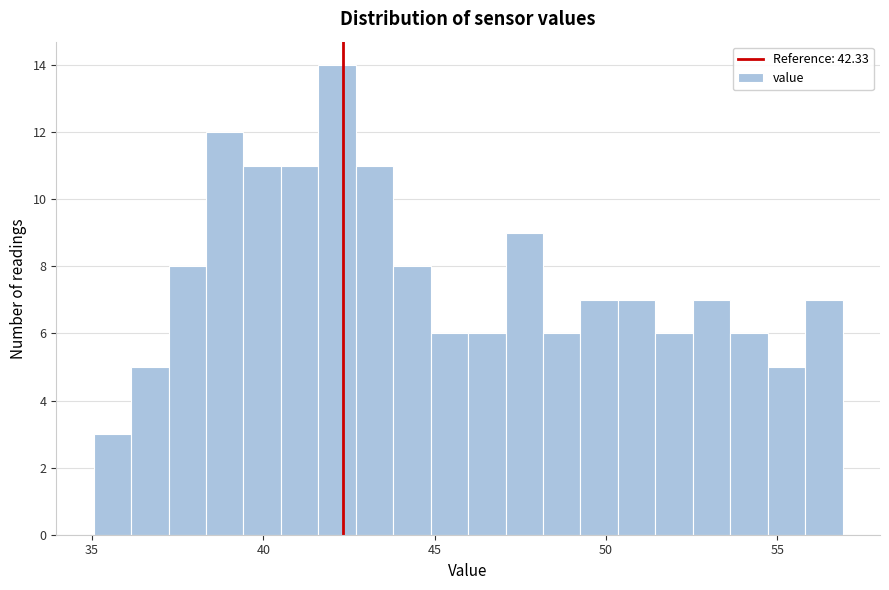

Read against the x-axis, roughly where is the centre of the tallest bar?

42.0